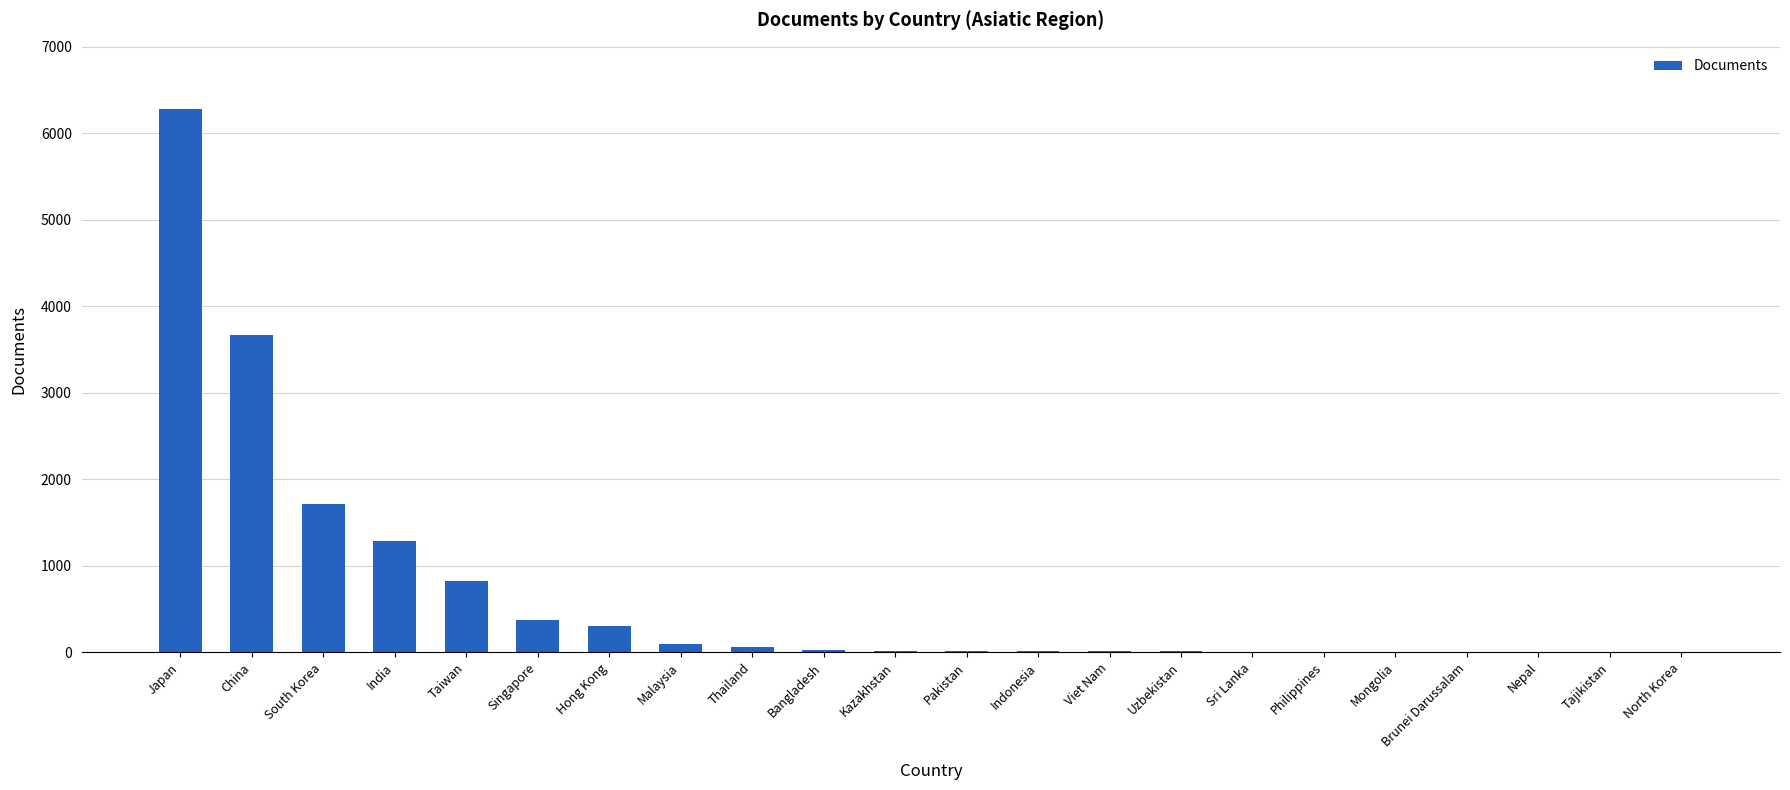

What value does the data have at Japan?

6278